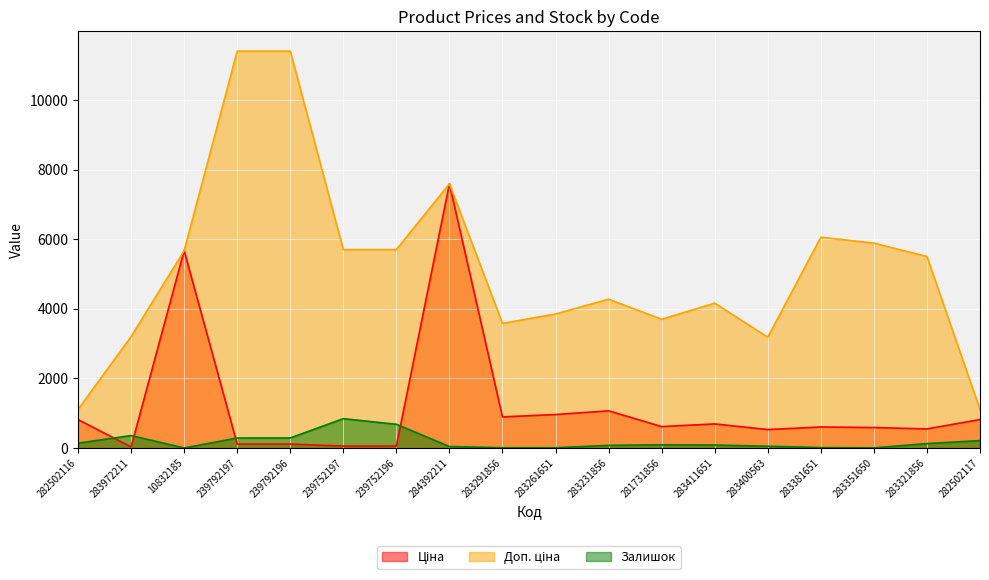

The value of Залишок at 284392211 is 44.0. True or false?

True